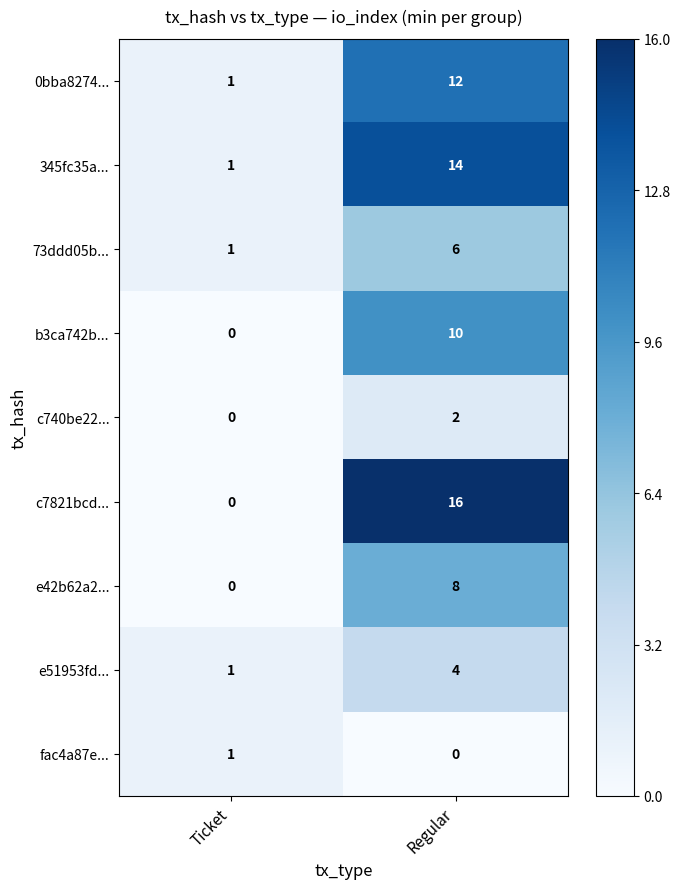

What is the spread (max minus min) of values at Regular?

16